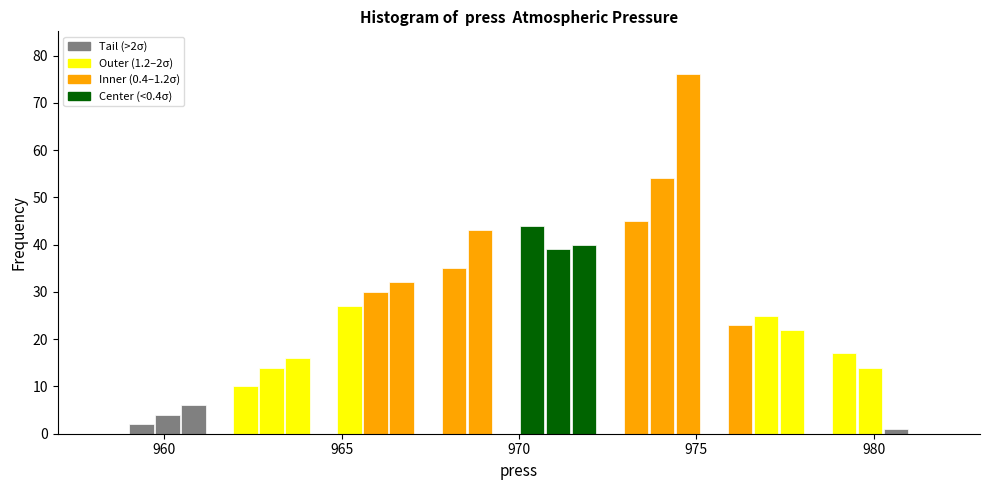

Read against the x-axis, roughly where is the centre of the tallest bar?

975.0